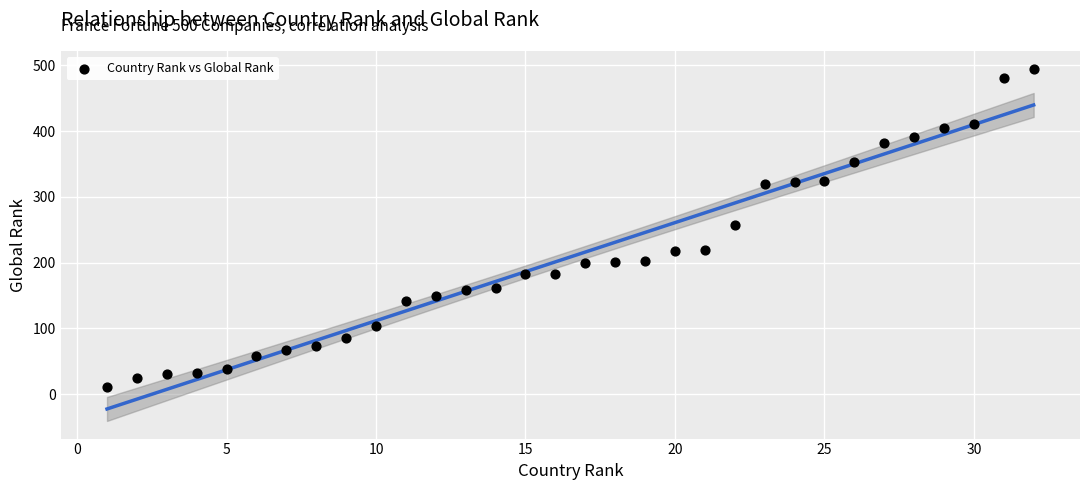

What is the range of X values (max minus min)?

31